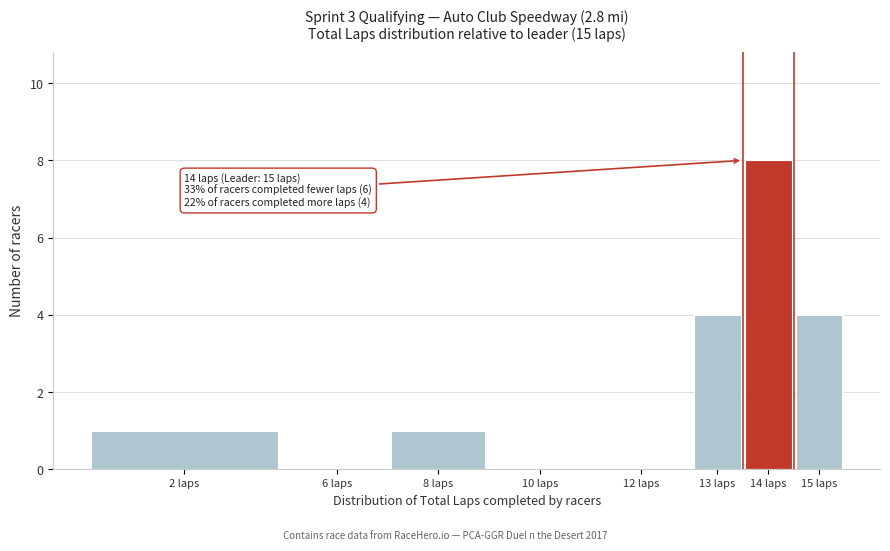

Reading left to right, extract all data points from this chart.

2 laps=1	6 laps=0	8 laps=1	10 laps=0	12 laps=0	13 laps=4	14 laps=8	15 laps=4